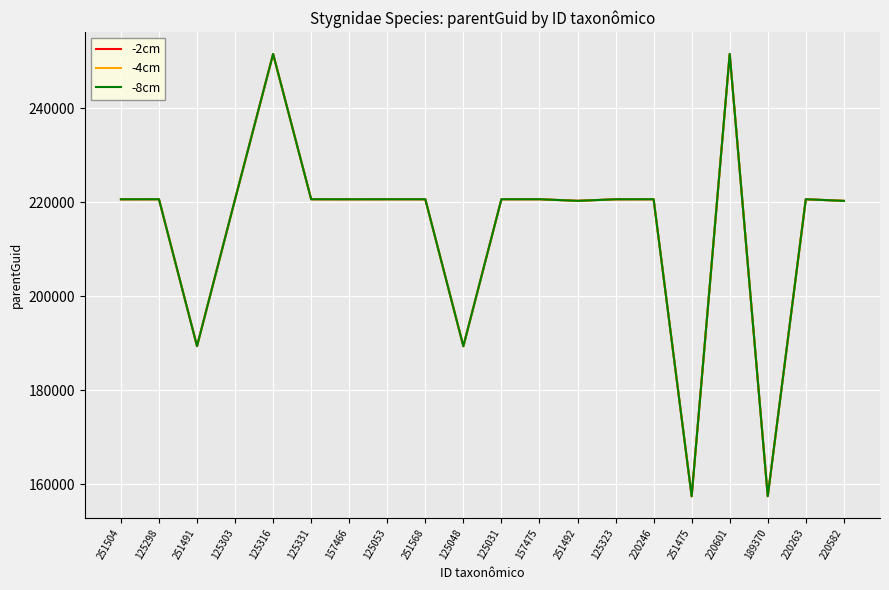

True or false: -8cm has a value of 338107.0 at 220601.

False